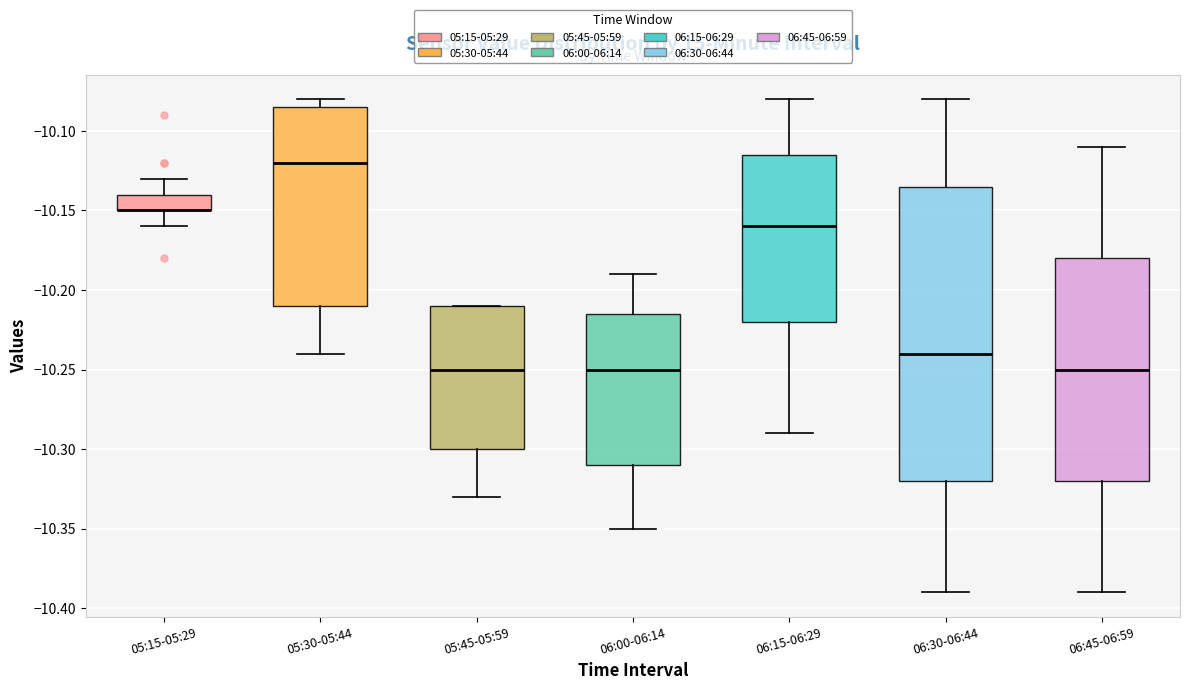

Reading left to right, transcribe this box plot: for each box, give where its median line is, the range the box spans, and where its two whiskers end, as read against the y-axis. The values are not printed on the chart, so give them approximately, as read against the axis.

05:15-05:29: median -10.150 (drawn on the box's lower edge), box -10.150 to -10.140, whiskers -10.160 to -10.130
05:30-05:44: median -10.120, box -10.210 to -10.085, whiskers -10.240 to -10.080
05:45-05:59: median -10.250, box -10.300 to -10.210, whiskers -10.330 to -10.210
06:00-06:14: median -10.250, box -10.310 to -10.215, whiskers -10.350 to -10.190
06:15-06:29: median -10.160, box -10.220 to -10.115, whiskers -10.290 to -10.080
06:30-06:44: median -10.240, box -10.320 to -10.135, whiskers -10.390 to -10.080
06:45-06:59: median -10.250, box -10.320 to -10.180, whiskers -10.390 to -10.110